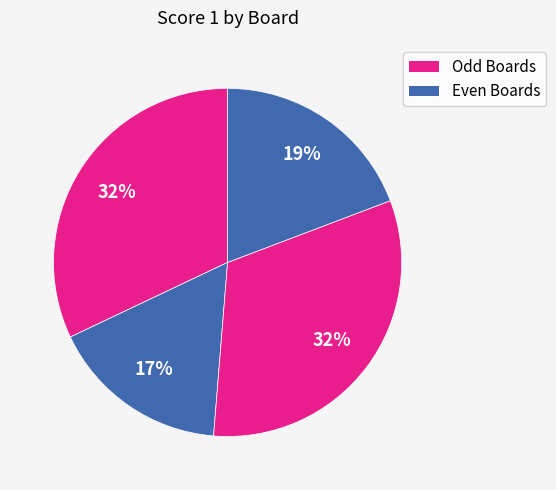

Count the number of slices in the pie.

4